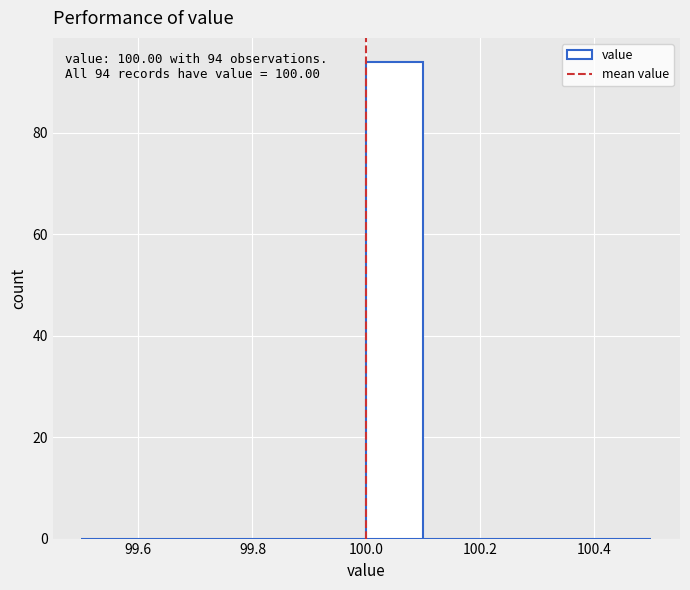

Which range on the x-axis has the tallest bar?

100.0 to 100.1